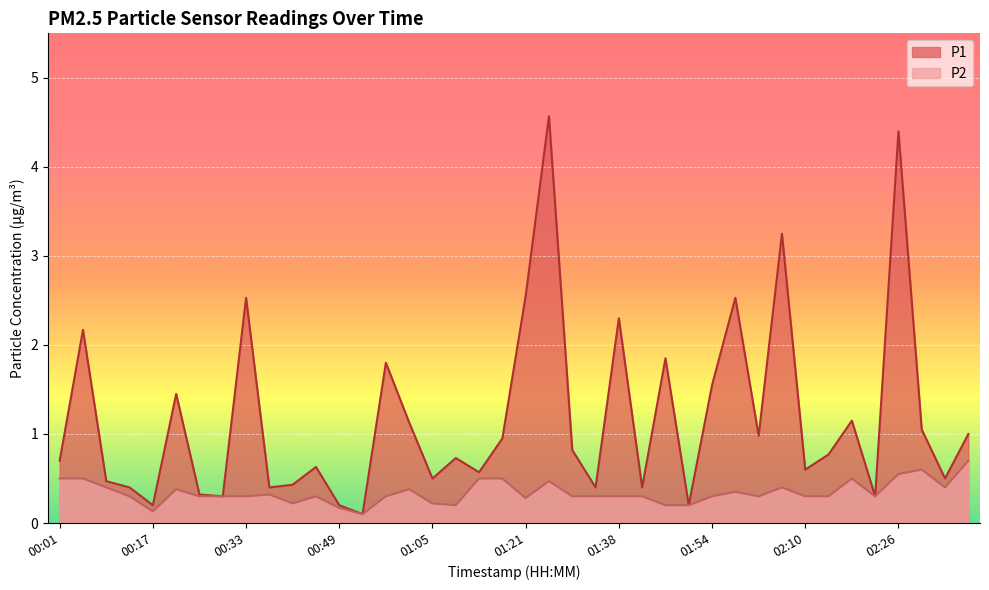

What is the approximate value of P1 at 02:06?

3.2